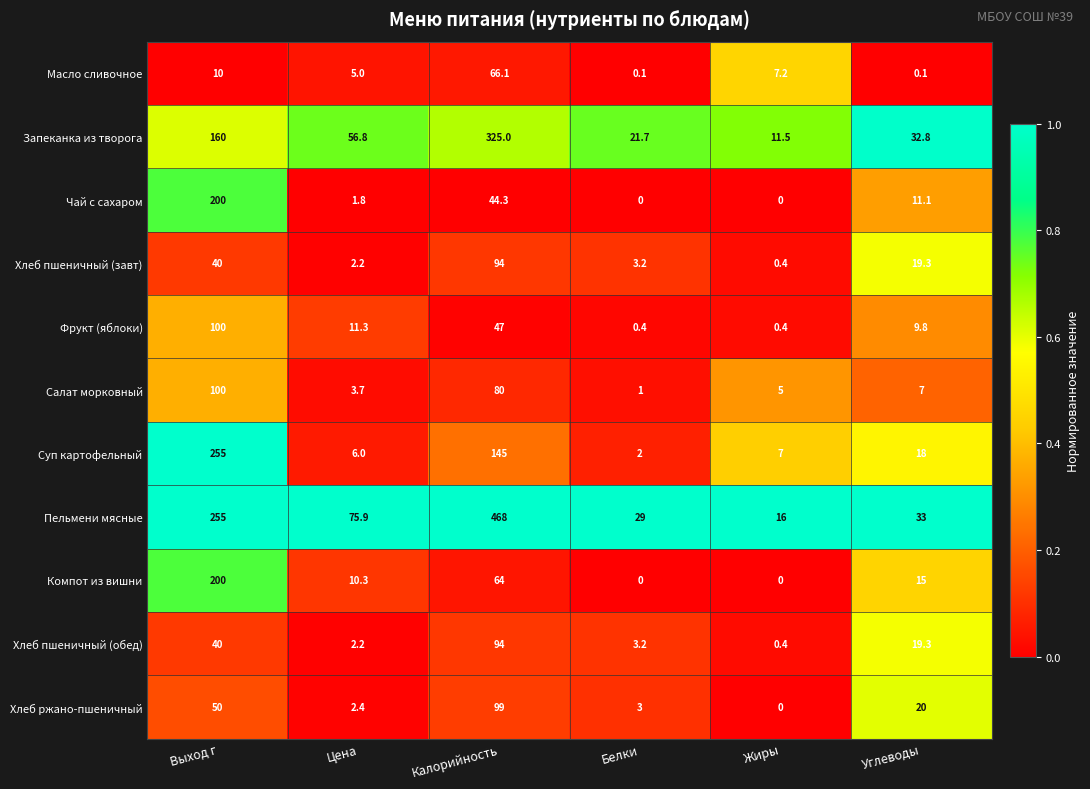

Which series has the largest total across all categories?

Пельмени мясные